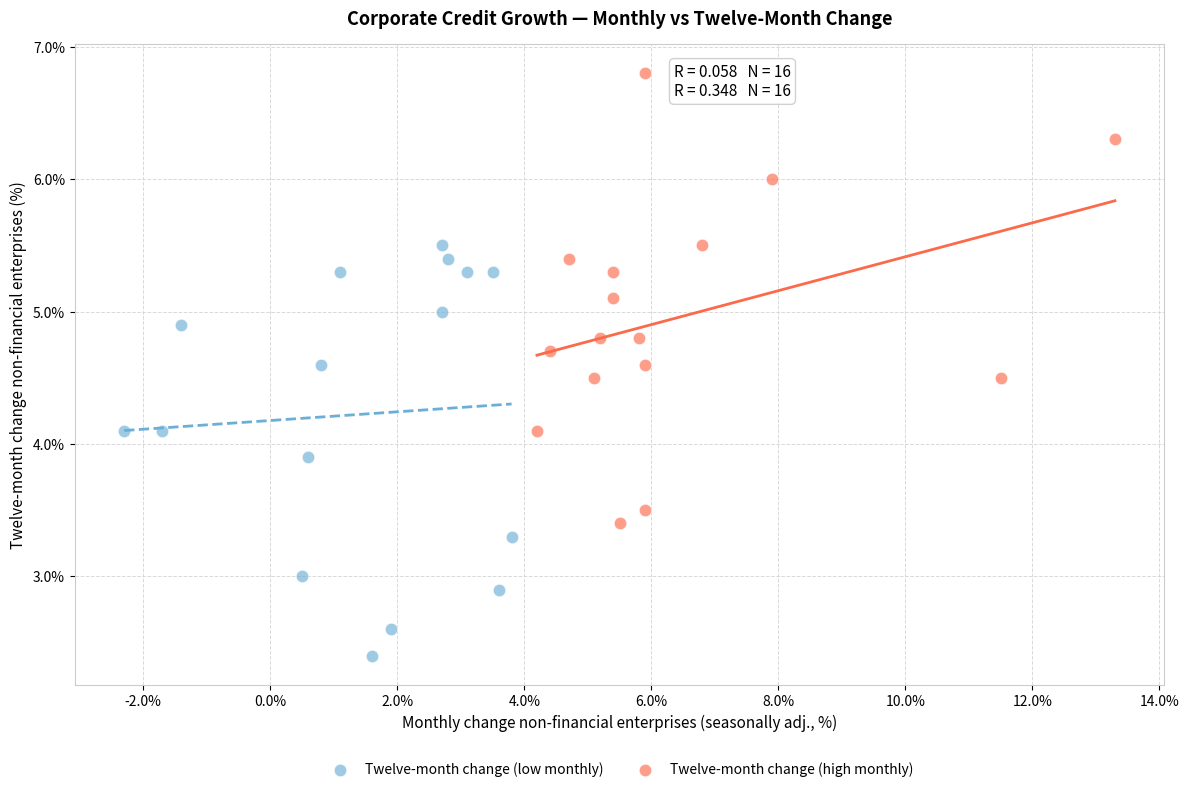

Which series contains the highest Y value?

Twelve-month change (high monthly)